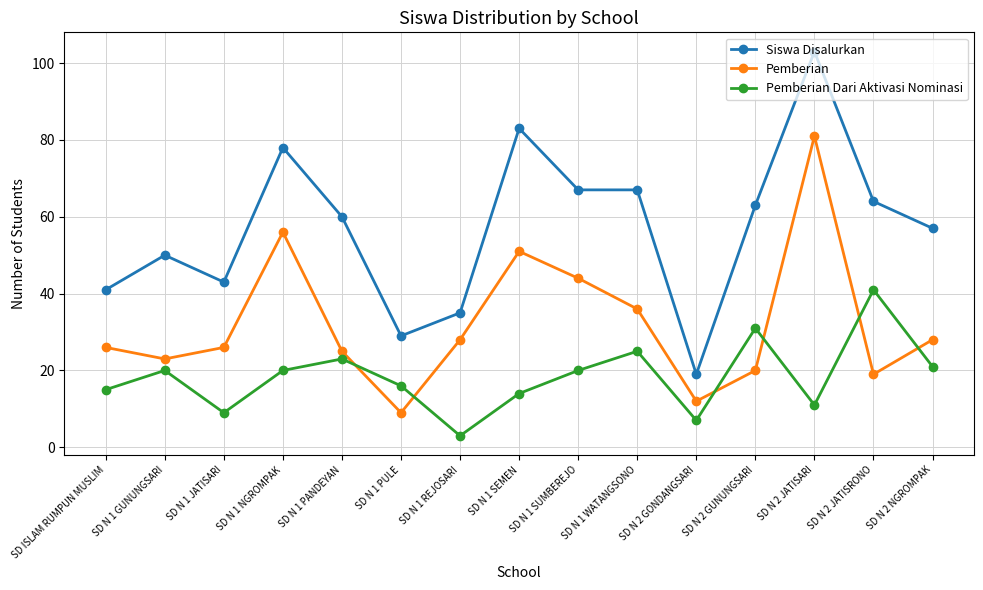

Reading right to left, transcribe all the data shown in this chart.

Siswa Disalurkan: SD N 2 NGROMPAK=57	SD N 2 JATISRONO=64	SD N 2 JATISARI=103	SD N 2 GUNUNGSARI=63	SD N 2 GONDANGSARI=19	SD N 1 WATANGSONO=67	SD N 1 SUMBEREJO=67	SD N 1 SEMEN=83	SD N 1 REJOSARI=35	SD N 1 PULE=29	SD N 1 PANDEYAN=60	SD N 1 NGROMPAK=78	SD N 1 JATISARI=43	SD N 1 GUNUNGSARI=50	SD ISLAM RUMPUN MUSLIM=41
Pemberian: SD N 2 NGROMPAK=28	SD N 2 JATISRONO=19	SD N 2 JATISARI=81	SD N 2 GUNUNGSARI=20	SD N 2 GONDANGSARI=12	SD N 1 WATANGSONO=36	SD N 1 SUMBEREJO=44	SD N 1 SEMEN=51	SD N 1 REJOSARI=28	SD N 1 PULE=9	SD N 1 PANDEYAN=25	SD N 1 NGROMPAK=56	SD N 1 JATISARI=26	SD N 1 GUNUNGSARI=23	SD ISLAM RUMPUN MUSLIM=26
Pemberian Dari Aktivasi Nominasi: SD N 2 NGROMPAK=21	SD N 2 JATISRONO=41	SD N 2 JATISARI=11	SD N 2 GUNUNGSARI=31	SD N 2 GONDANGSARI=7	SD N 1 WATANGSONO=25	SD N 1 SUMBEREJO=20	SD N 1 SEMEN=14	SD N 1 REJOSARI=3	SD N 1 PULE=16	SD N 1 PANDEYAN=23	SD N 1 NGROMPAK=20	SD N 1 JATISARI=9	SD N 1 GUNUNGSARI=20	SD ISLAM RUMPUN MUSLIM=15